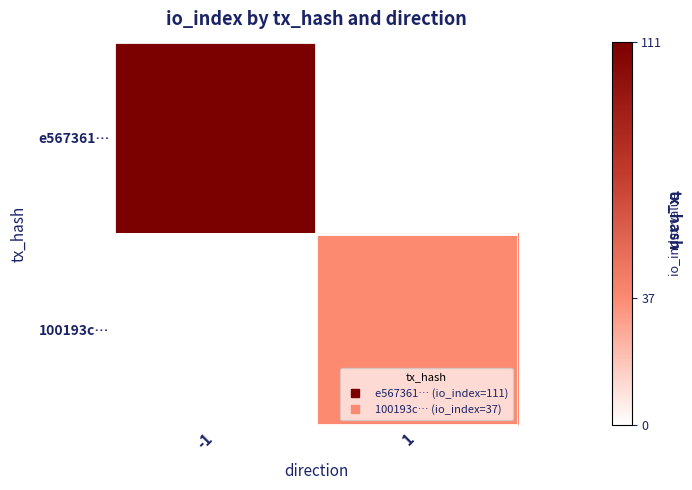

Which series has the largest total across all categories?

e567361…